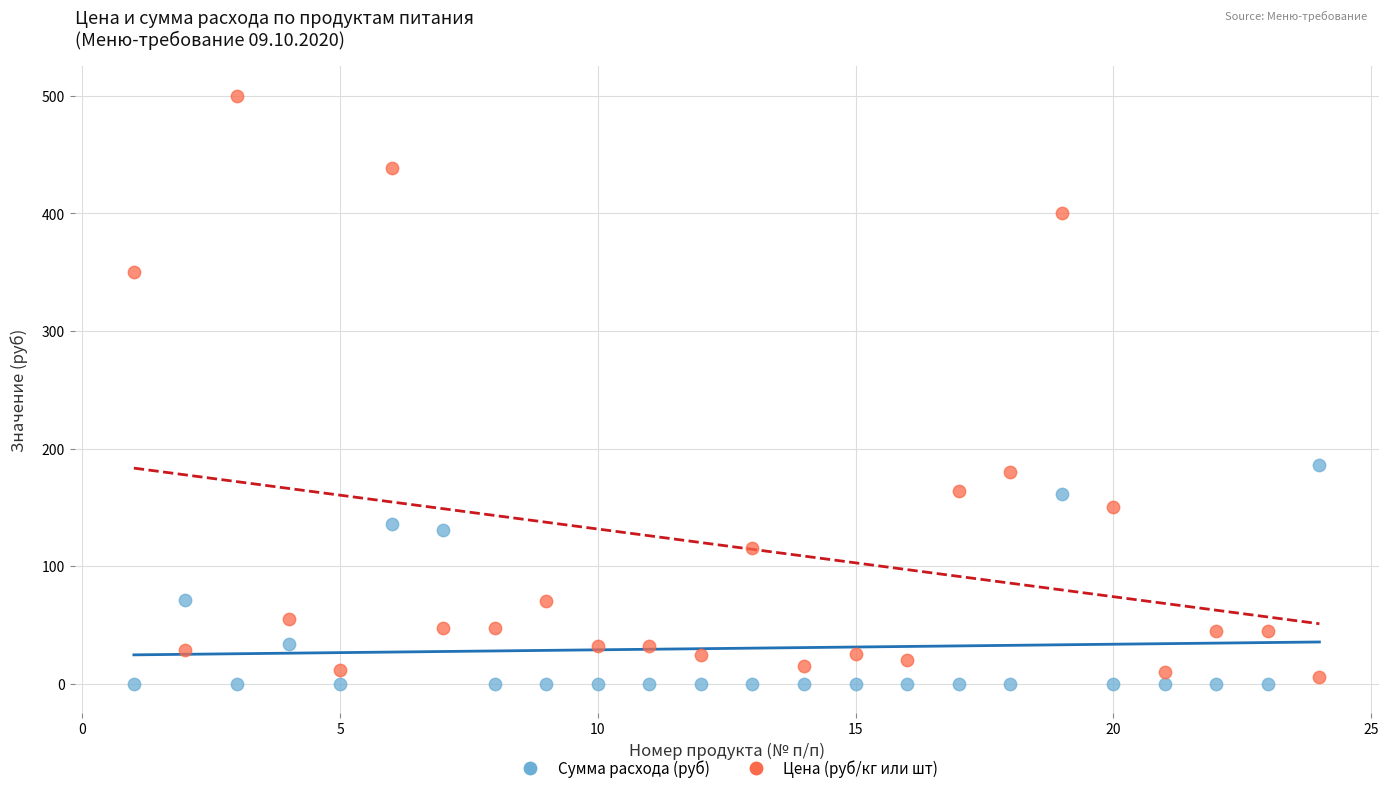

Which series has the largest Y range (max minus min)?

Цена (руб/кг или шт)